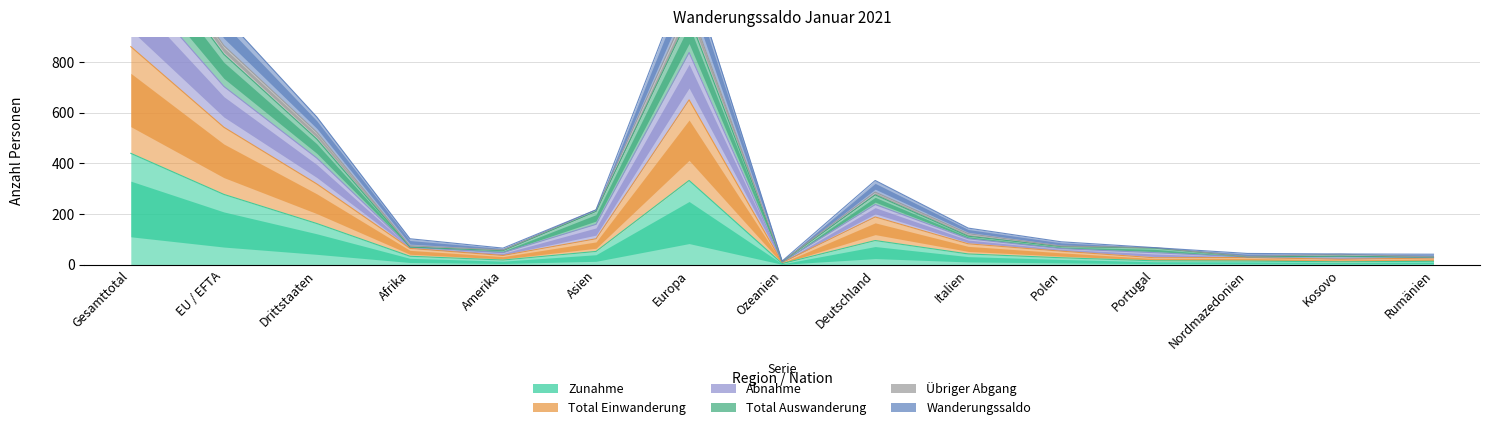

What is the greatest value displayed?

1562